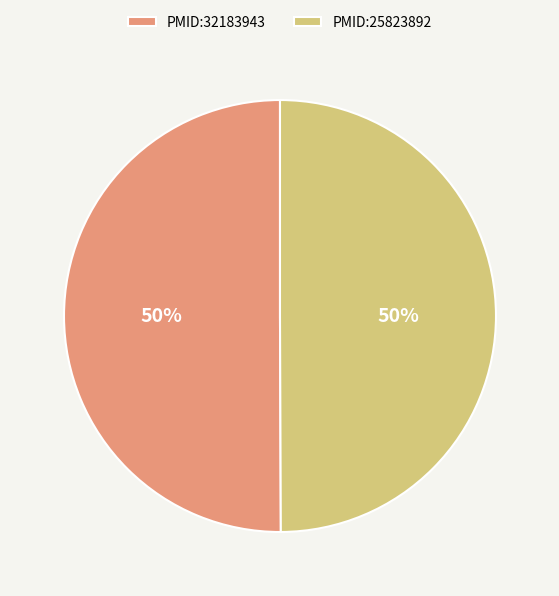

Approximately how many times larger is the value at PMID:25823892 compared to PMID:32183943?

1.0